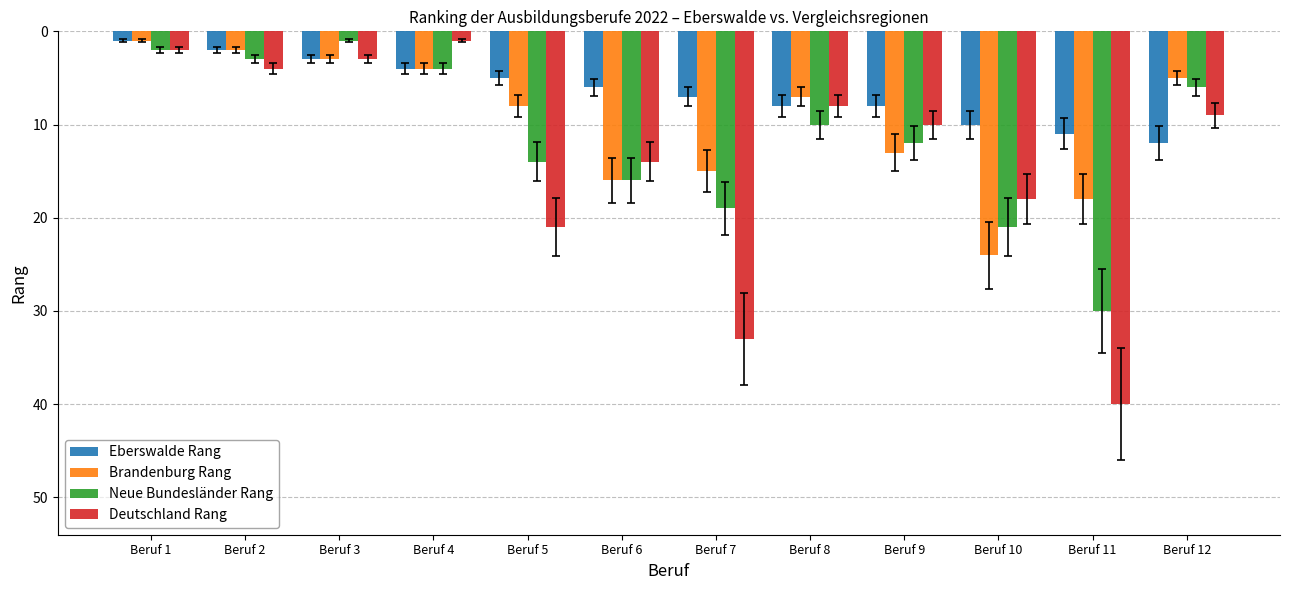

Where does the Neue Bundesländer Rang series first go above 12?

Beruf 5